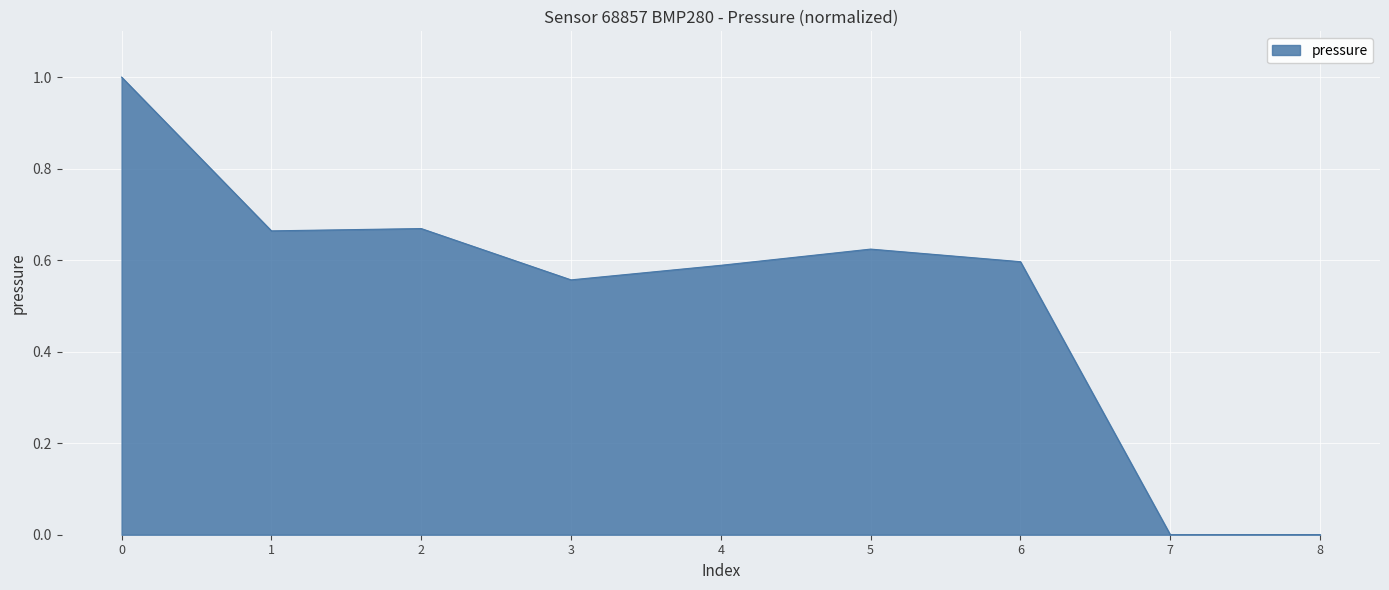

What is the greatest value displayed?

1.0